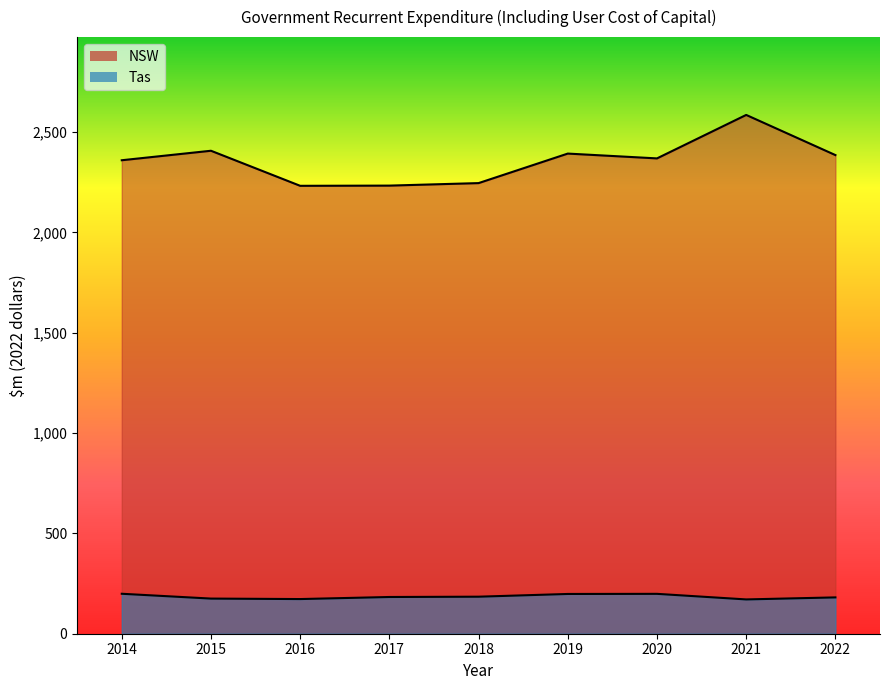

Rank the categories by Tas value from lowest to highest.

2021, 2016, 2015, 2022, 2017, 2018, 2019, 2020, 2014